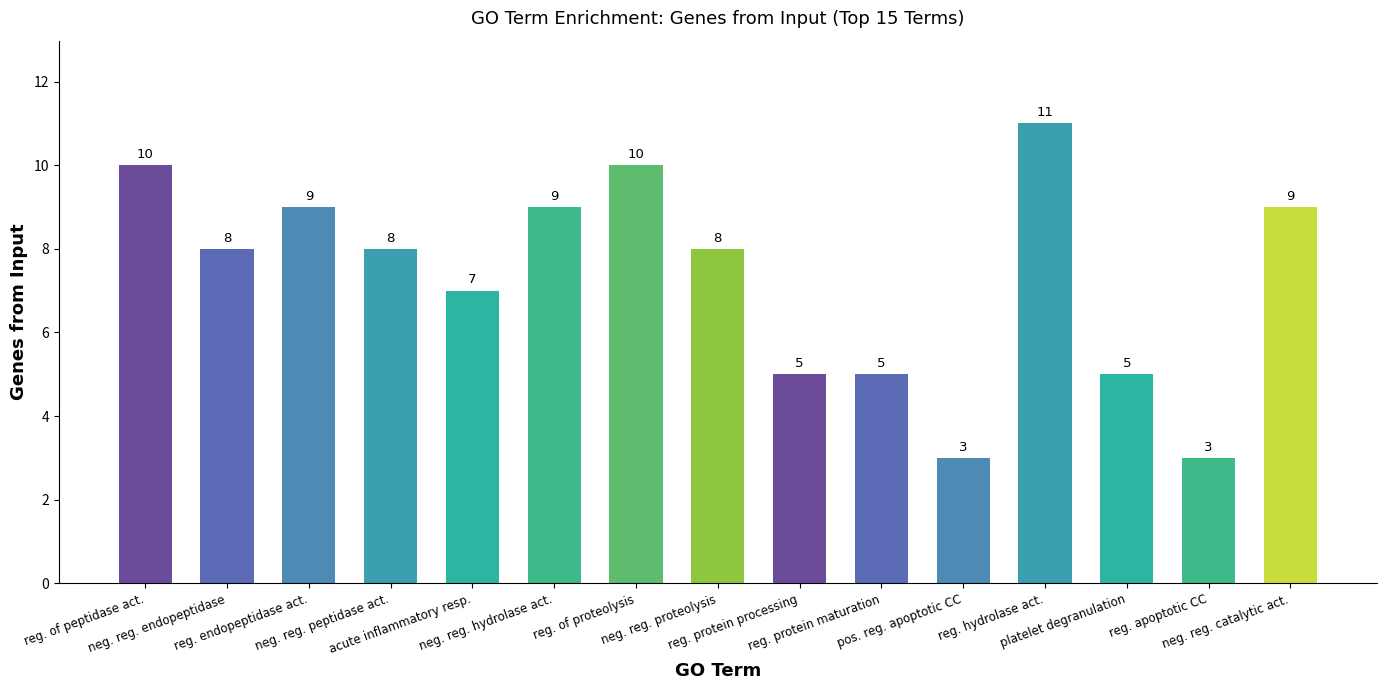

What is the average value?

7